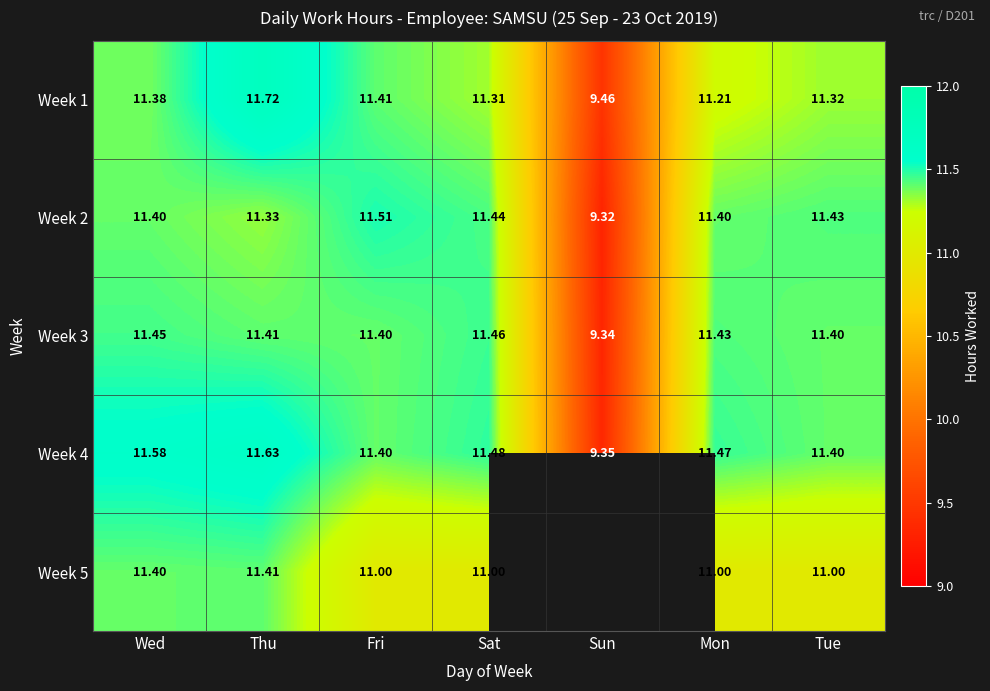

Where is Week 4 nearest to the value 10?

Sun